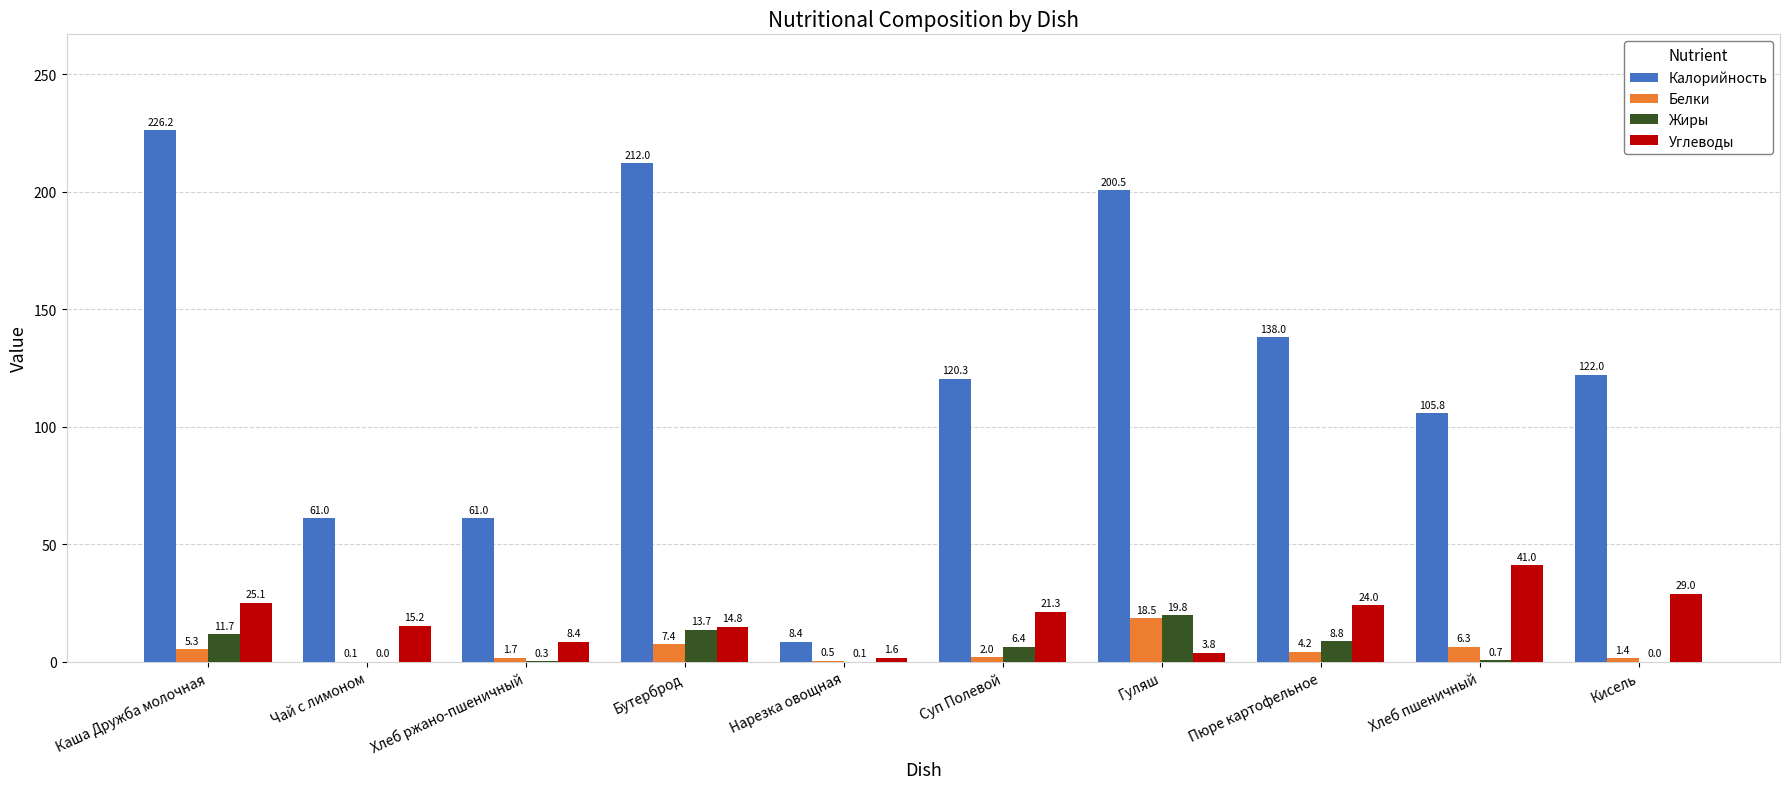

What is the total value across all series at Чай с лимоном?

76.3